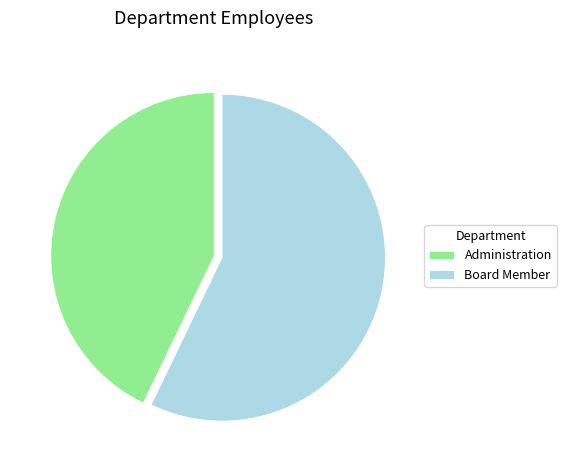

Is it true that Administration is 55% of the pie?

False